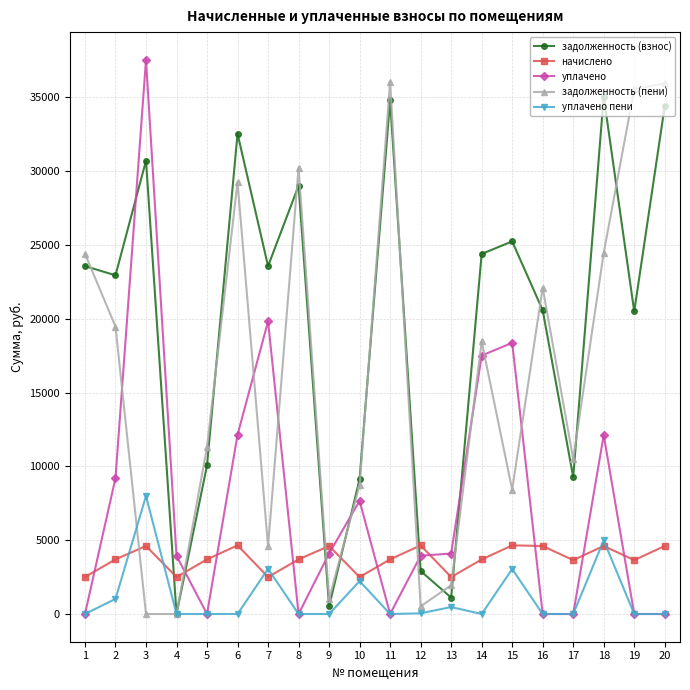

What is the greatest value displayed?

37544.7